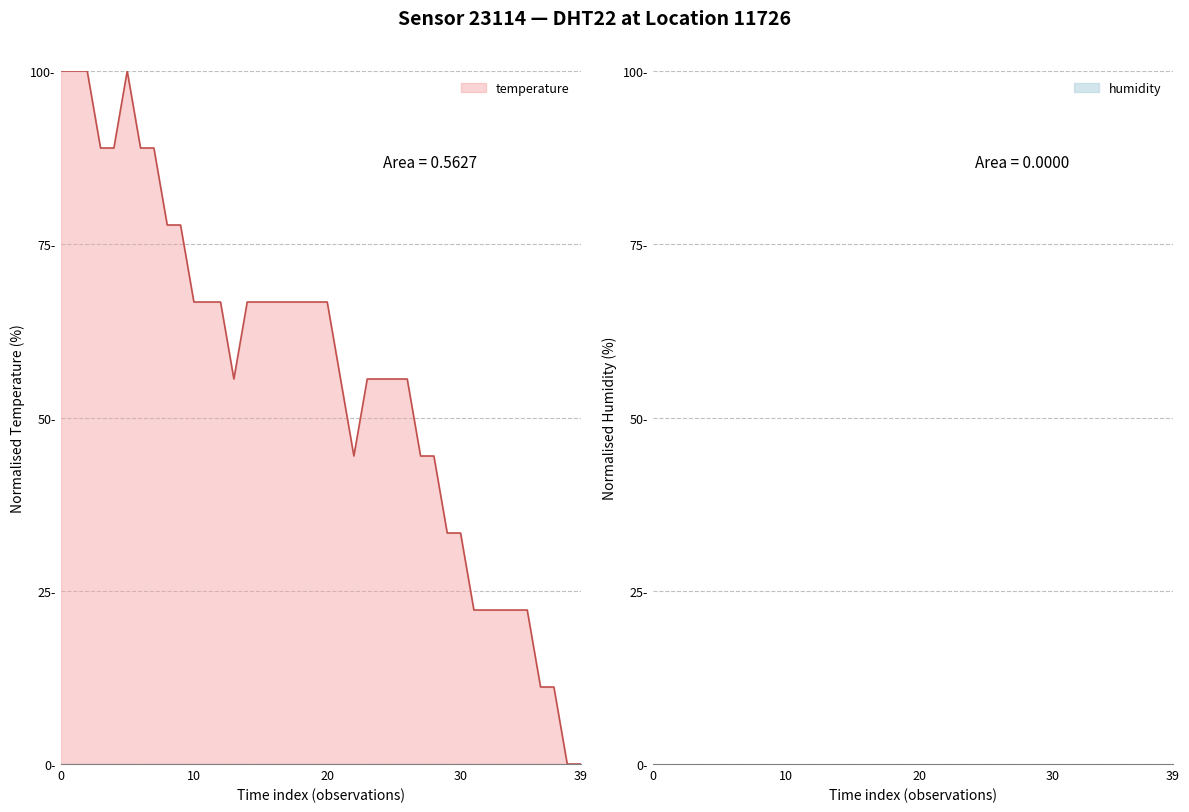

What is the ratio of the value at 00:28 to the value at 00:21?

0.9